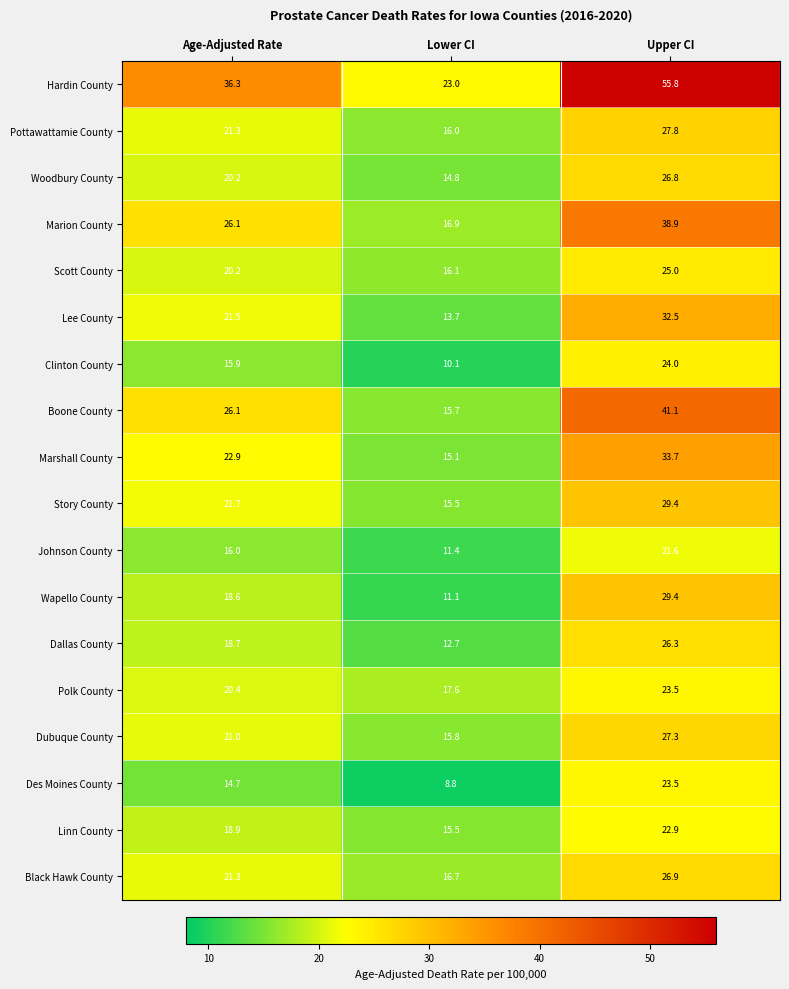

Which series has the largest total across all categories?

Hardin County